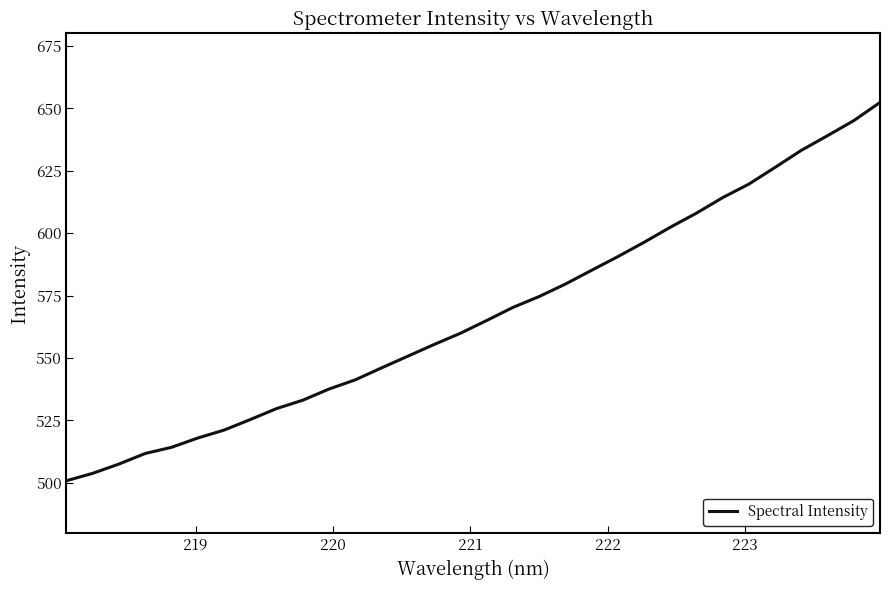

What is the difference between the maximum and minimum values?

151.5